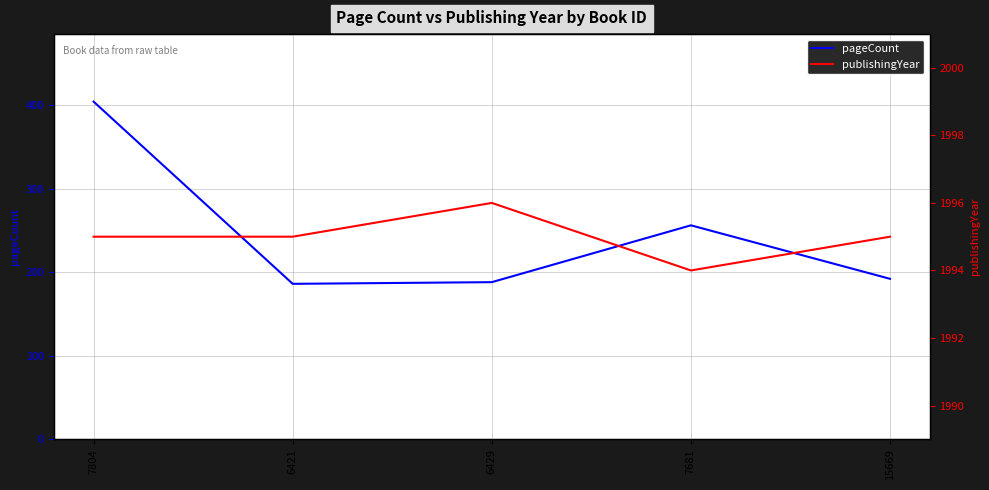

The value of publishingYear at 15669 is 1995. True or false?

True